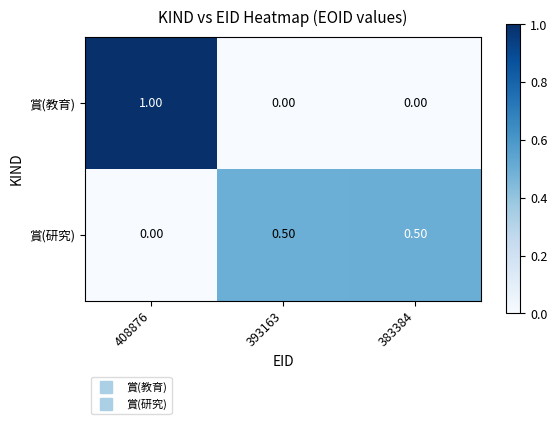

Which series has the widest spread of values?

賞(教育)